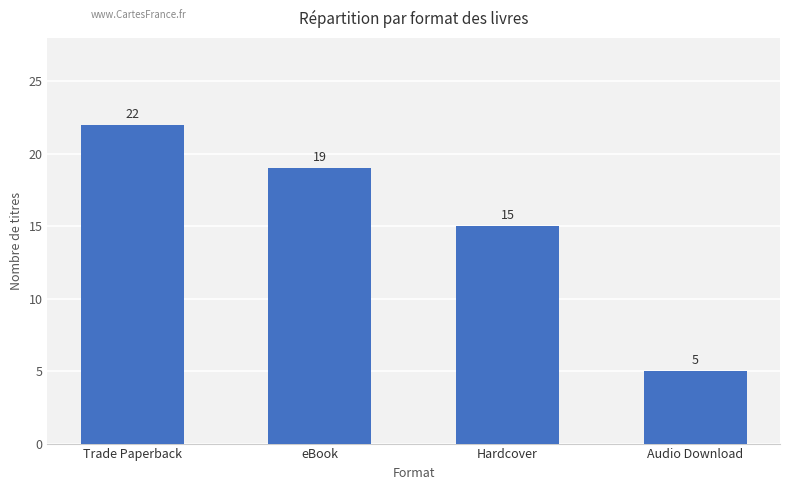

What is the greatest value displayed?

22